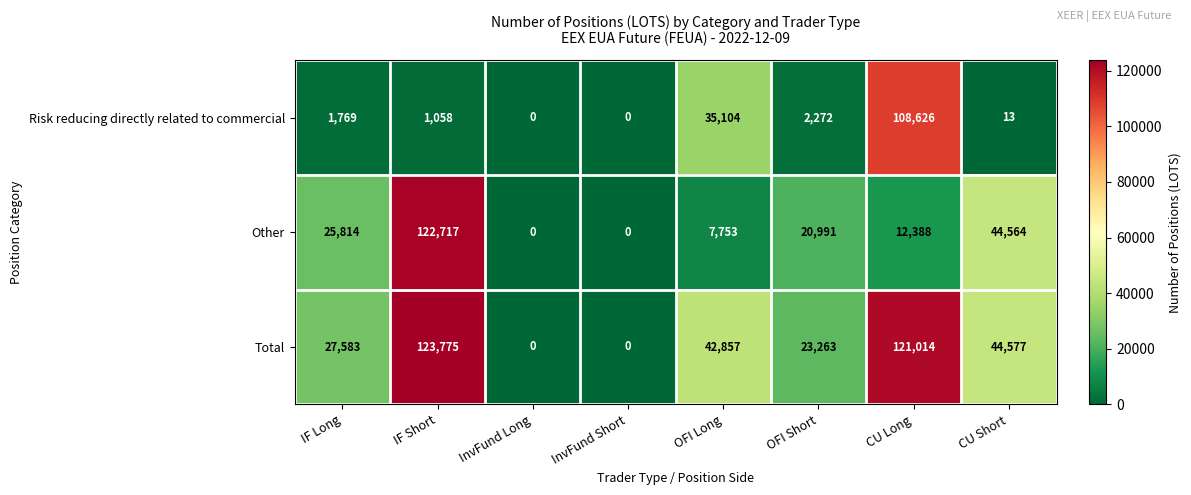

Reading left to right, extract all data points from this chart.

Risk reducing directly related to commercial: IF Long=1769	IF Short=1058	InvFund Long=0	InvFund Short=0	OFI Long=35104	OFI Short=2272	CU Long=108626	CU Short=13
Other: IF Long=25814	IF Short=122717	InvFund Long=0	InvFund Short=0	OFI Long=7753	OFI Short=20991	CU Long=12388	CU Short=44564
Total: IF Long=27583	IF Short=123775	InvFund Long=0	InvFund Short=0	OFI Long=42857	OFI Short=23263	CU Long=121014	CU Short=44577